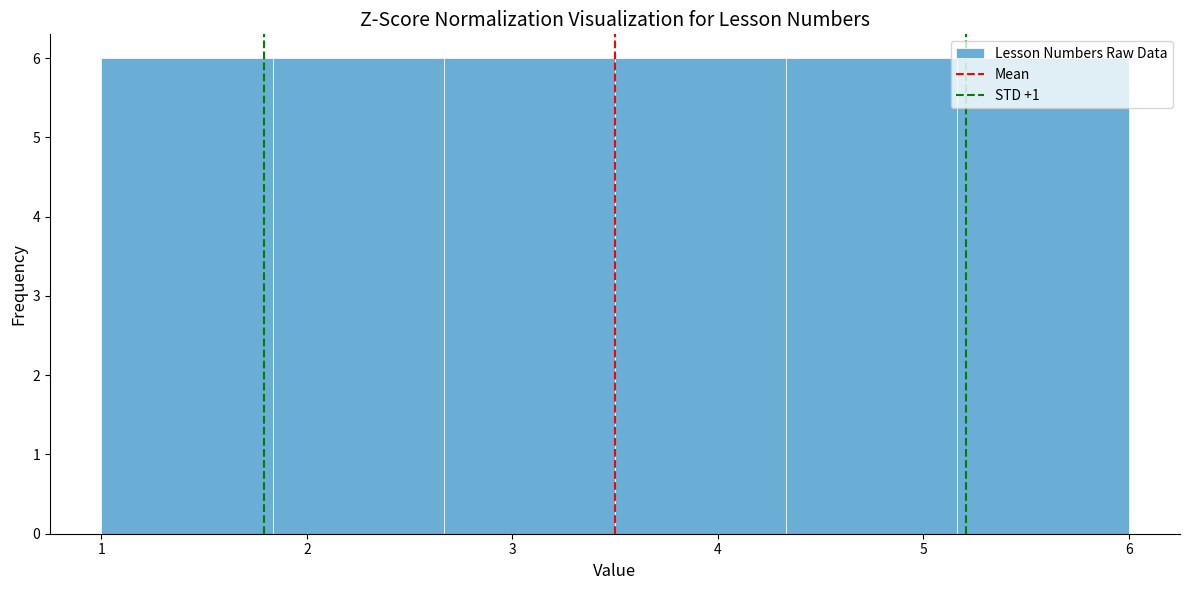

Reading left to right, list every bar in this chart as the range it spans on the x-axis followed by its height. Neither the bar edges nor the heights are printed on the chart, so give them approximately, as read against the axes.

1.0 to 1.8: 6
1.8 to 2.7: 6
2.7 to 3.5: 6
3.5 to 4.3: 6
4.3 to 5.2: 6
5.2 to 6.0: 6